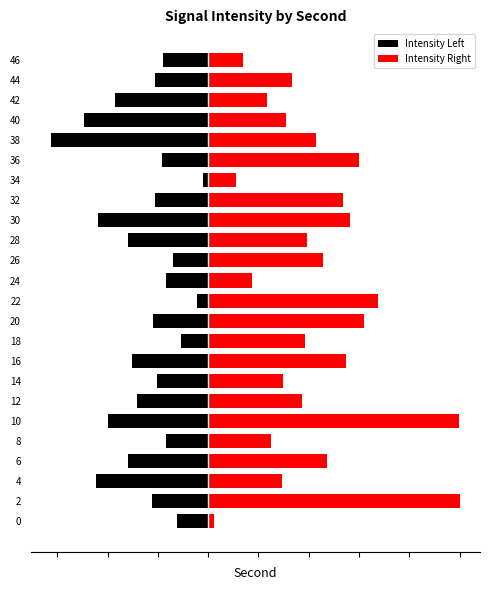

Rank the series at 24 from lowest to highest value.

Intensity Left, Intensity Right